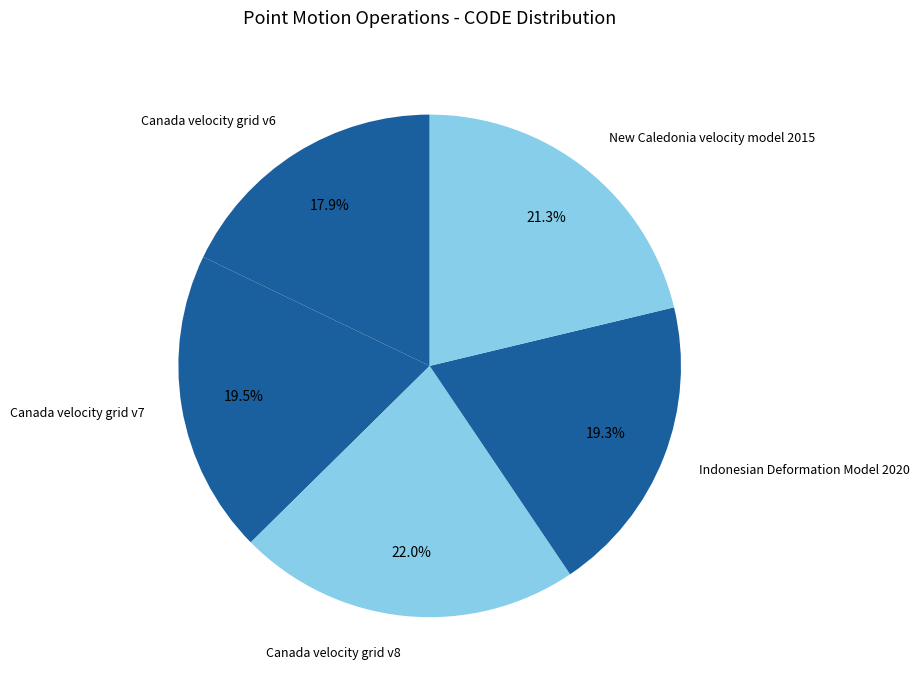

How many segments does this pie chart have?

5